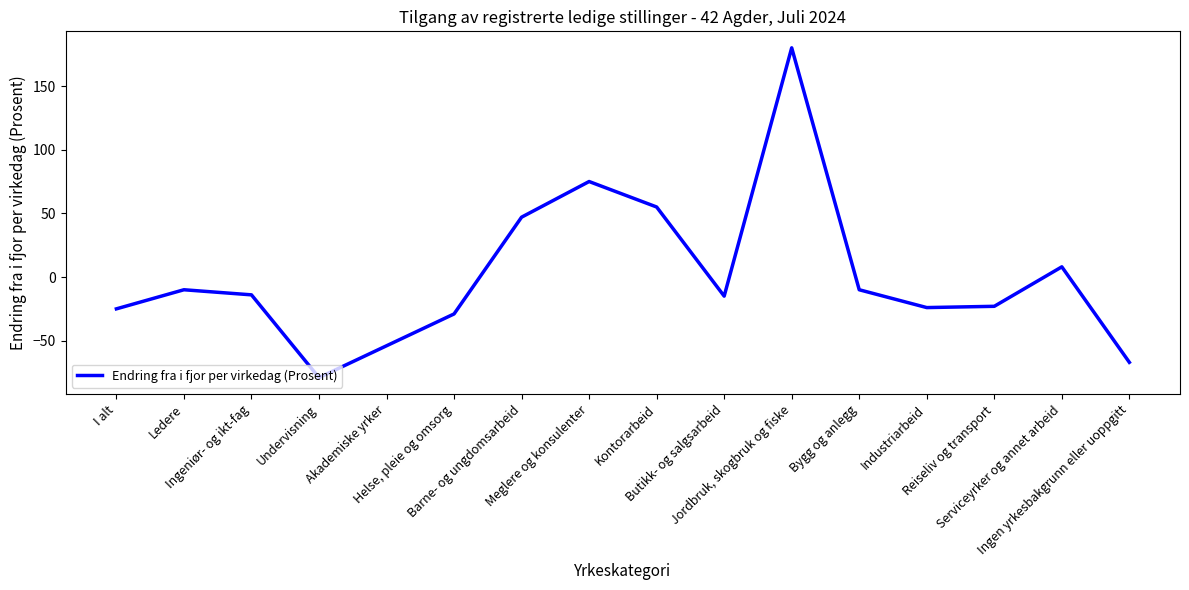

What is the maximum value shown in the chart?

180